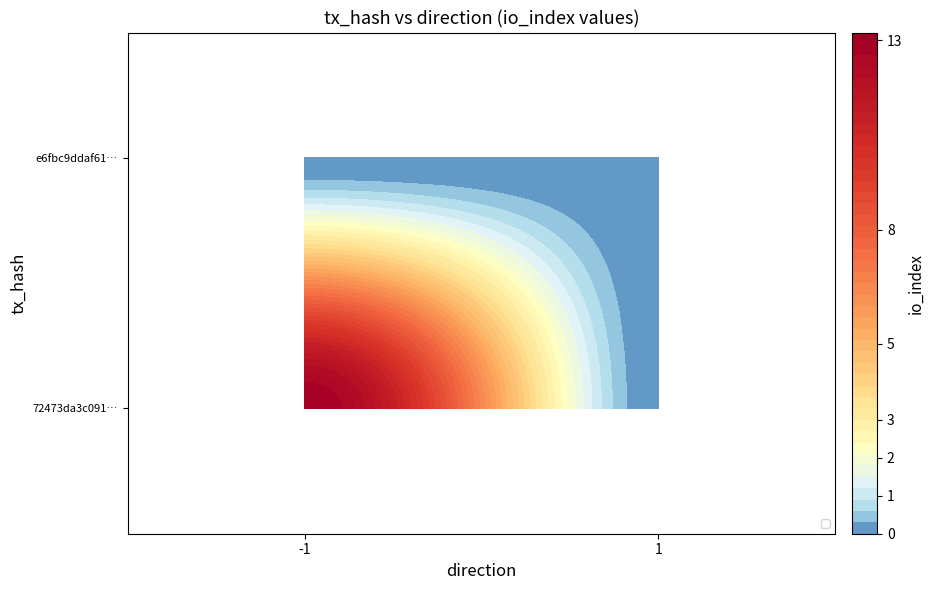

What is the difference between the maximum and minimum values in the 72473da3c091… series?

13